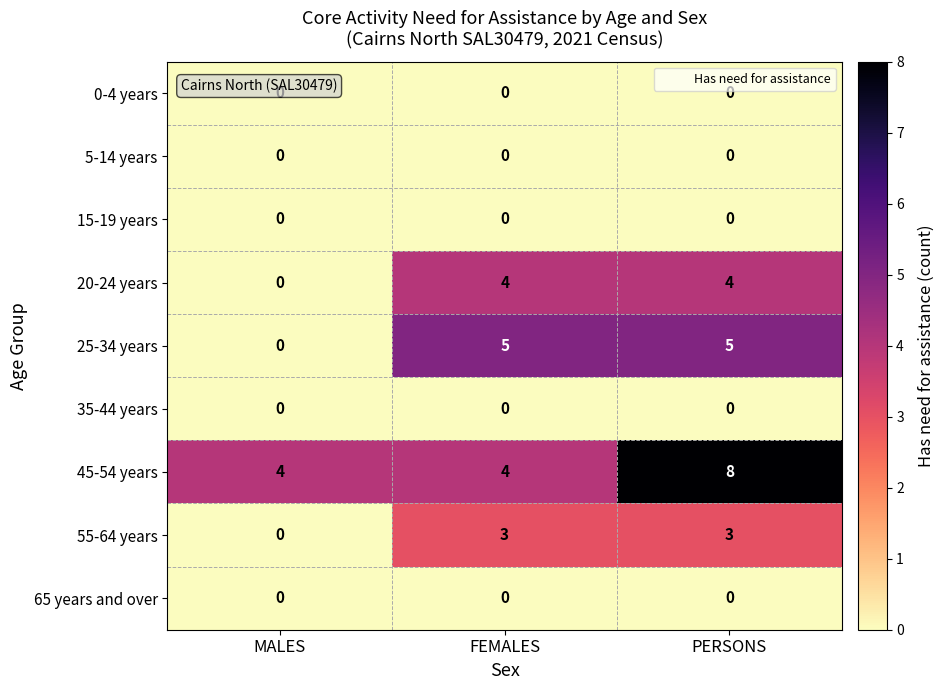

What is the difference between the highest and lowest values at MALES?

4